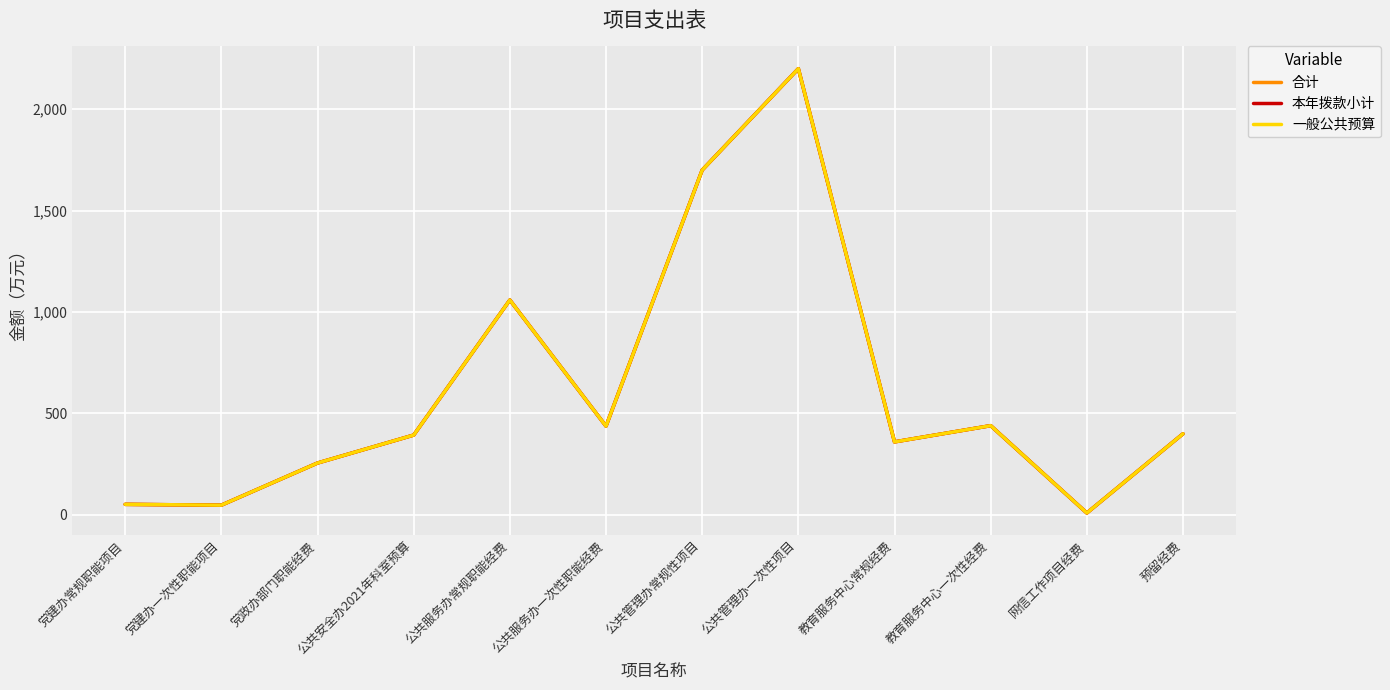

Does the chart have visible grid lines?

Yes